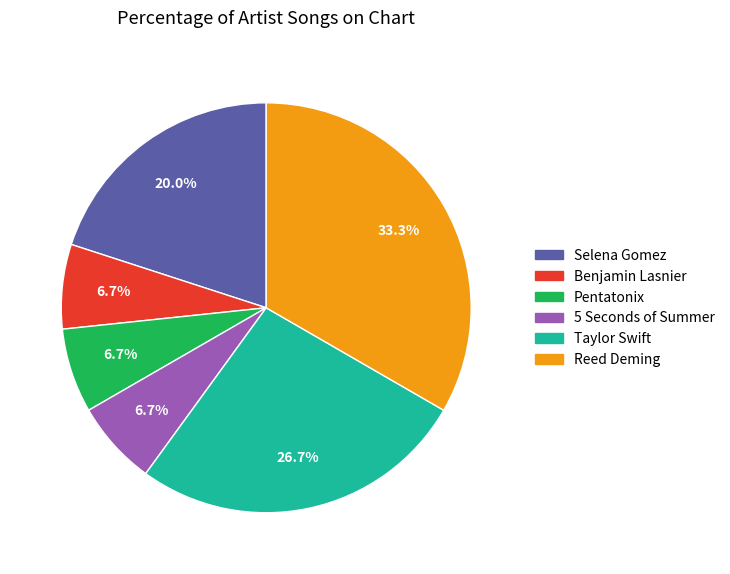

What percentage is the Benjamin Lasnier slice, to the nearest percent?

7%